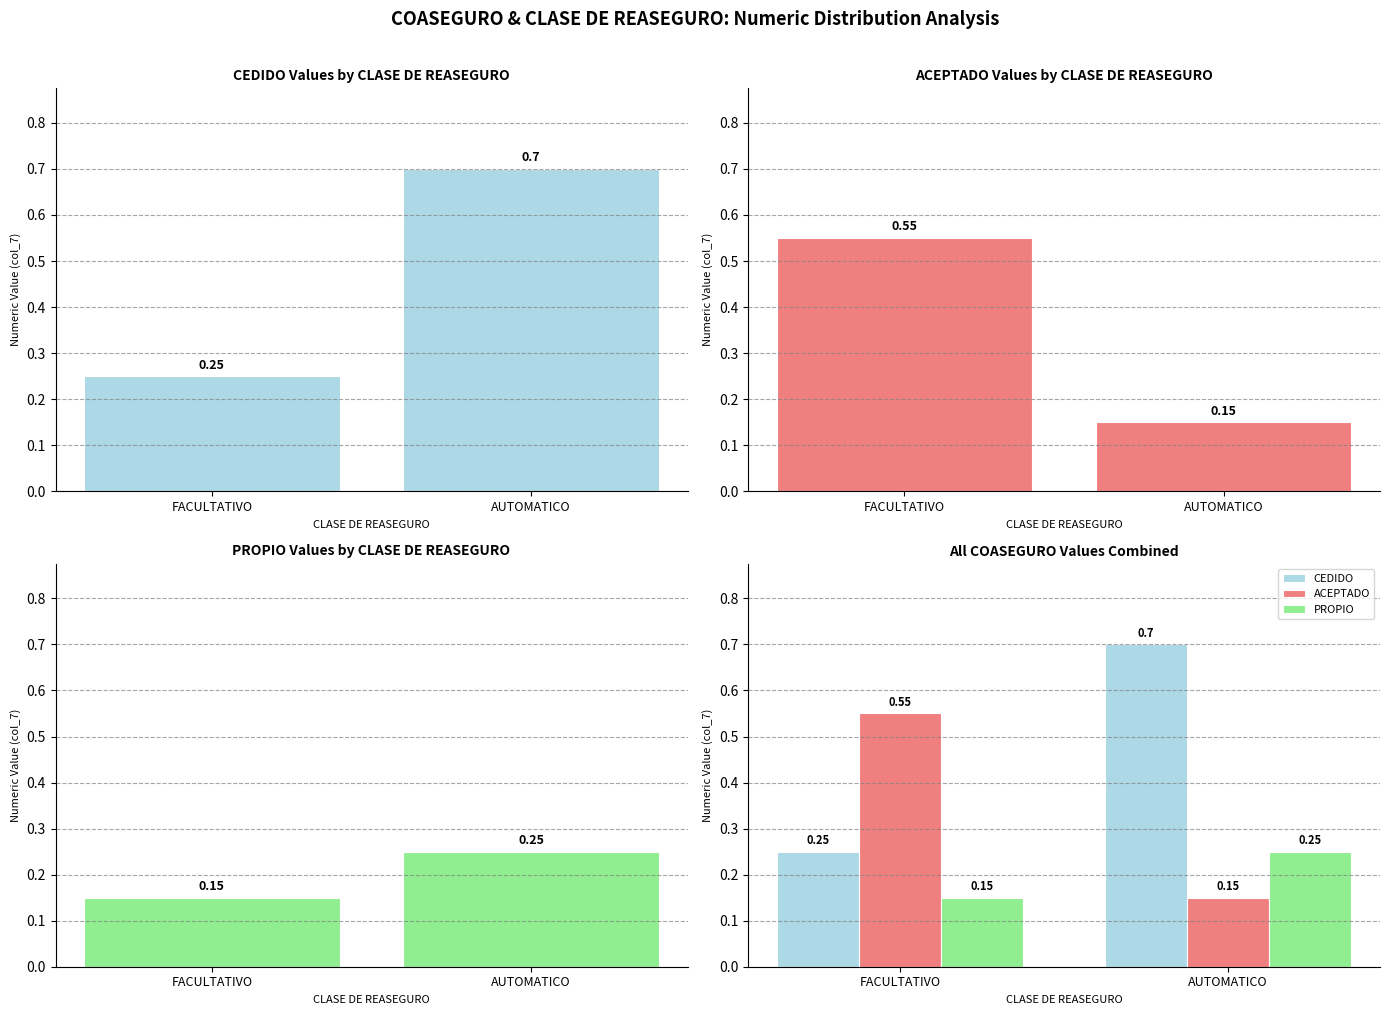

What is the sum of the CEDIDO values at AUTOMATICO and FACULTATIVO?

0.9